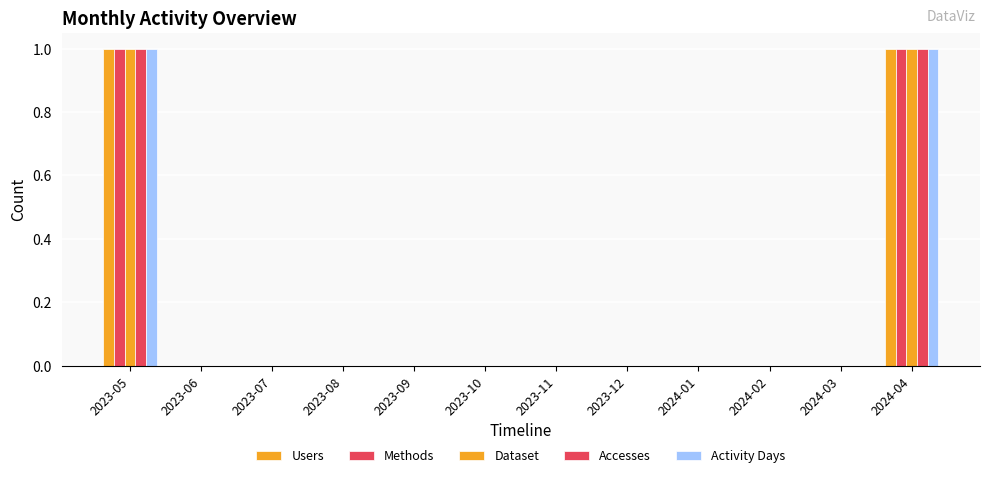

What is the label of the 6th bar from the left?

2023-10